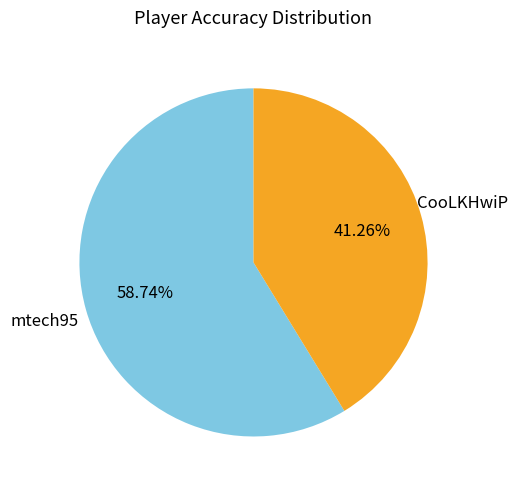

The mtech95 slice represents 59% of the pie. True or false?

True